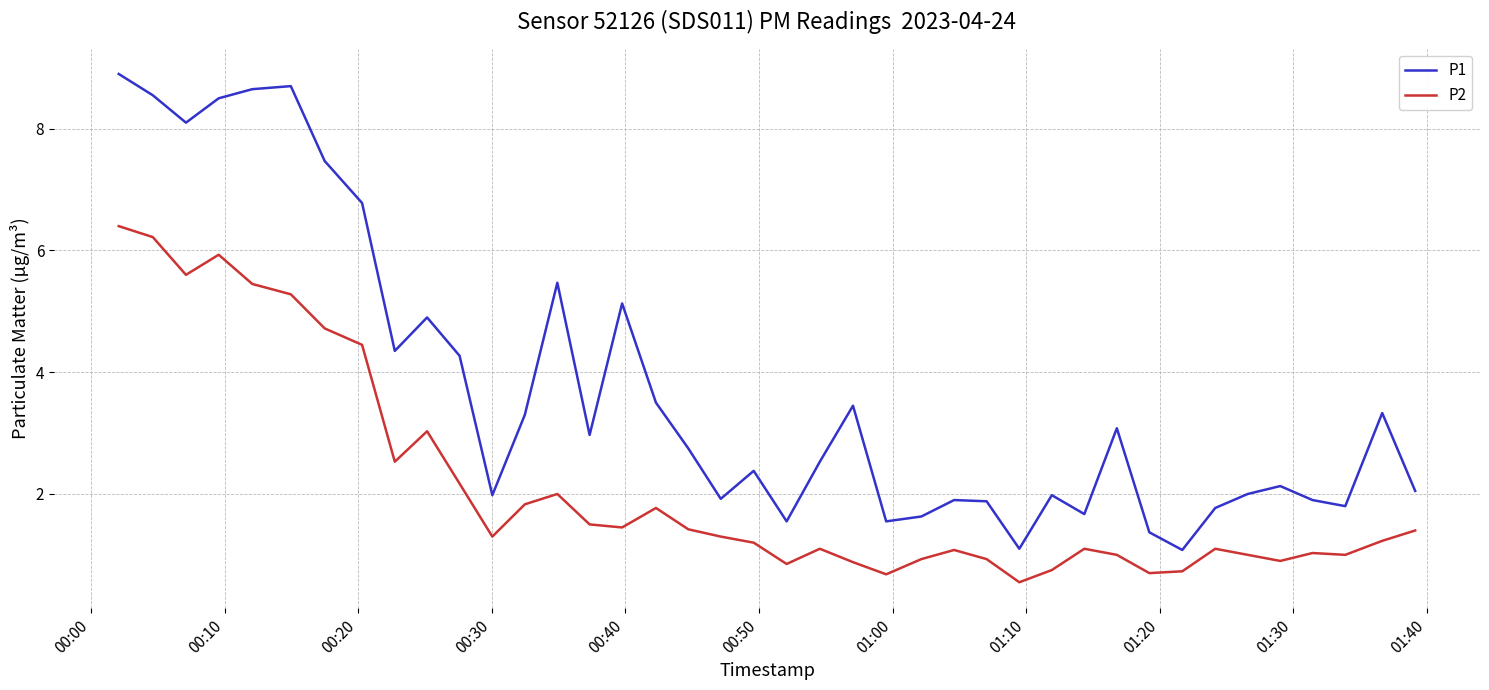

Which series has the largest total across all categories?

P1